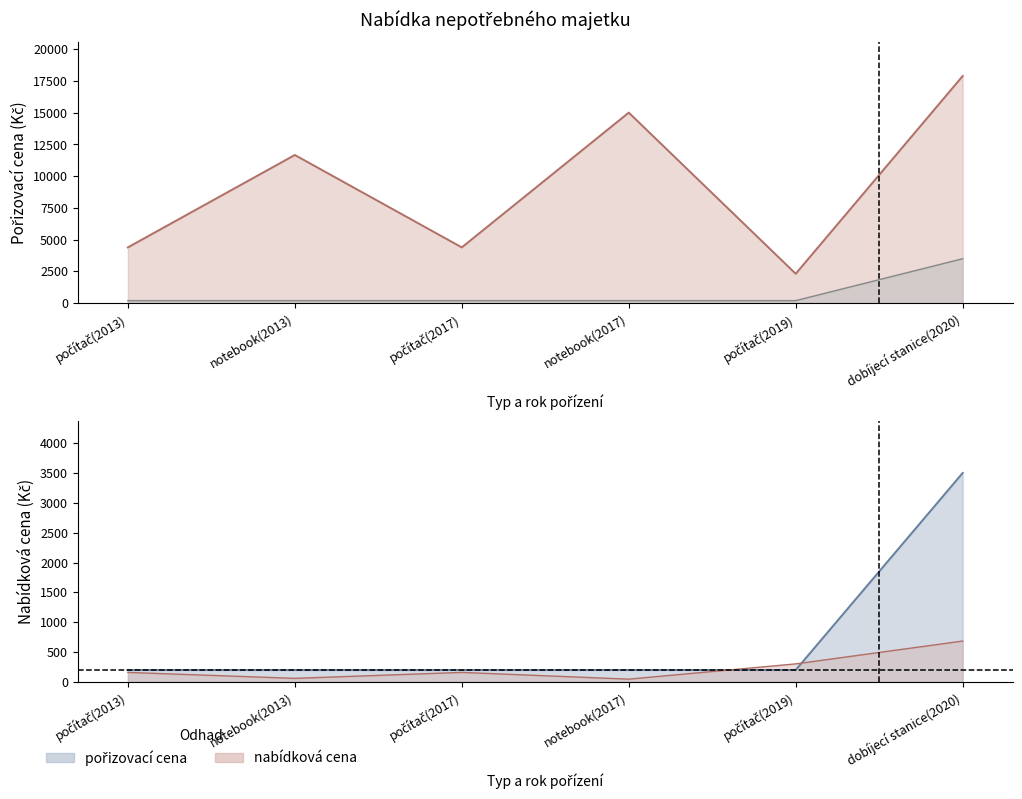

True or false: pořizovací cena and nabídková cena intersect in this chart.

False